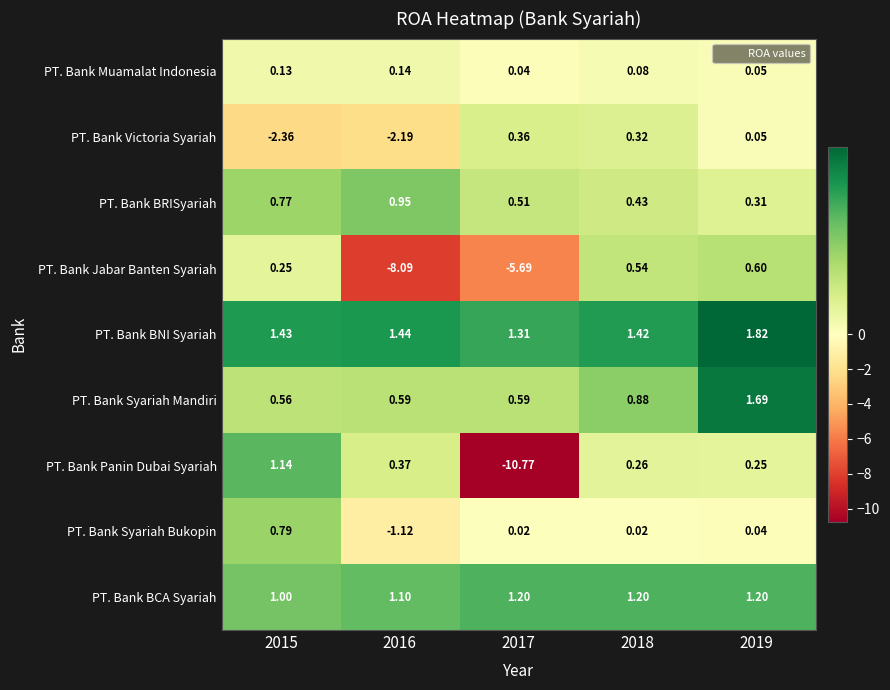

Which series has the largest total across all categories?

PT. Bank BNI Syariah